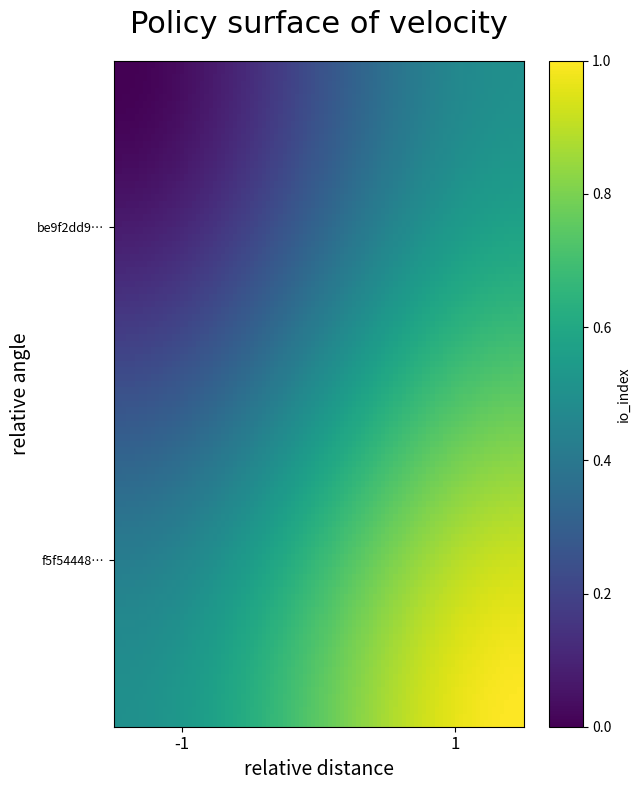

Which series has the largest range (max minus min)?

be9f2dd92c22b2ee69001a8c77f6a5a01b925be